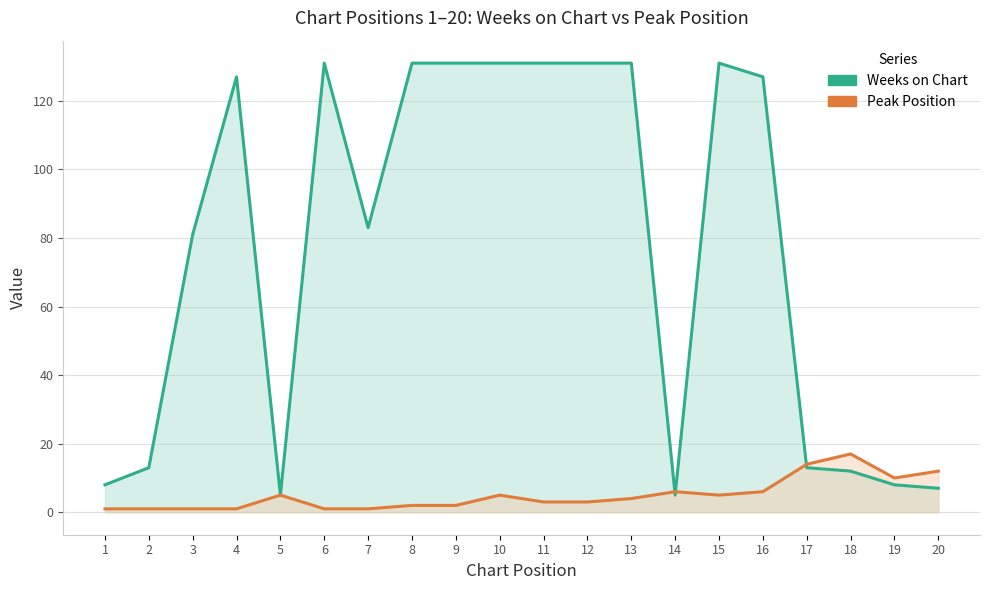

What is the average value of the Weeks on Chart series?

77